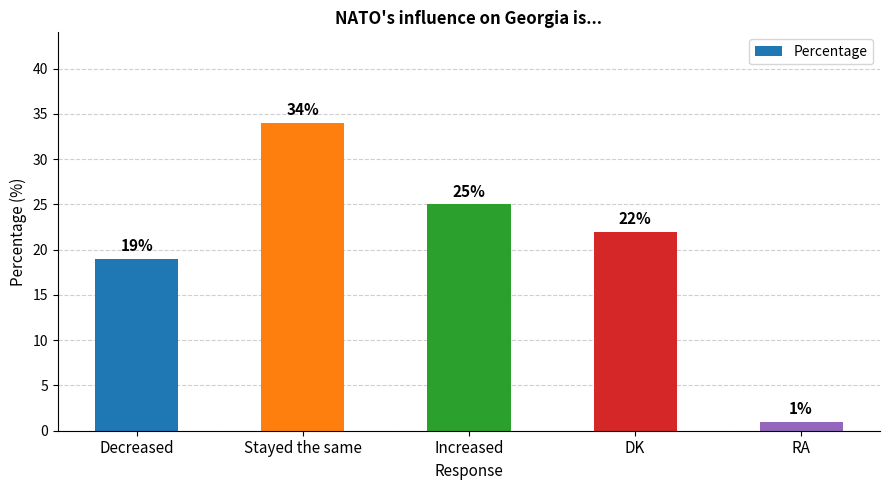

List the labels in order of value, smallest first.

RA, Decreased, DK, Increased, Stayed the same